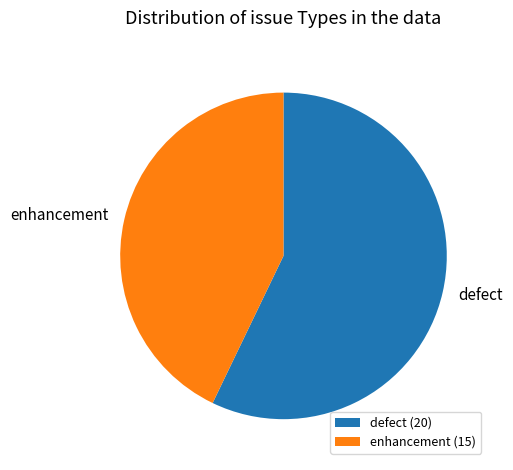

Rank the categories by value from lowest to highest.

enhancement, defect